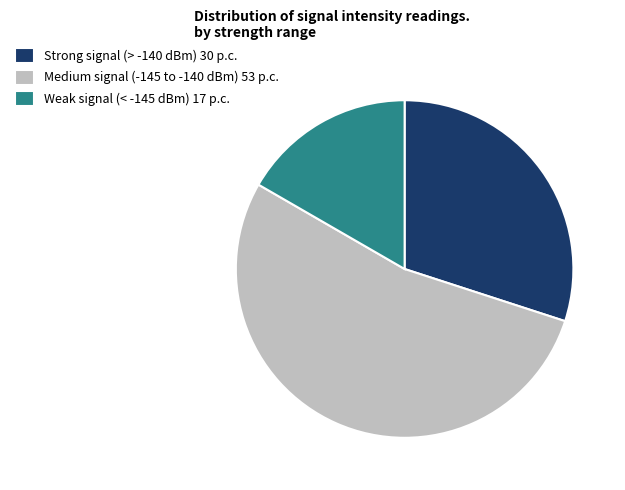

Combined, do Strong signal (> -140 dBm) 30 p.c. and Weak signal (< -145 dBm) 17 p.c. account for over 50%?

No